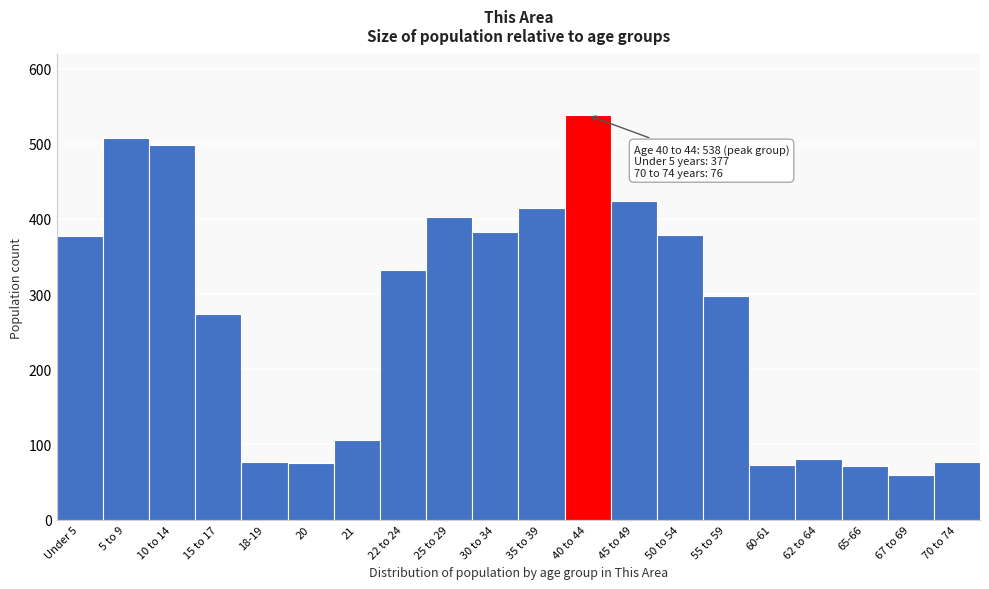

What position from the left is 45 to 49?

13